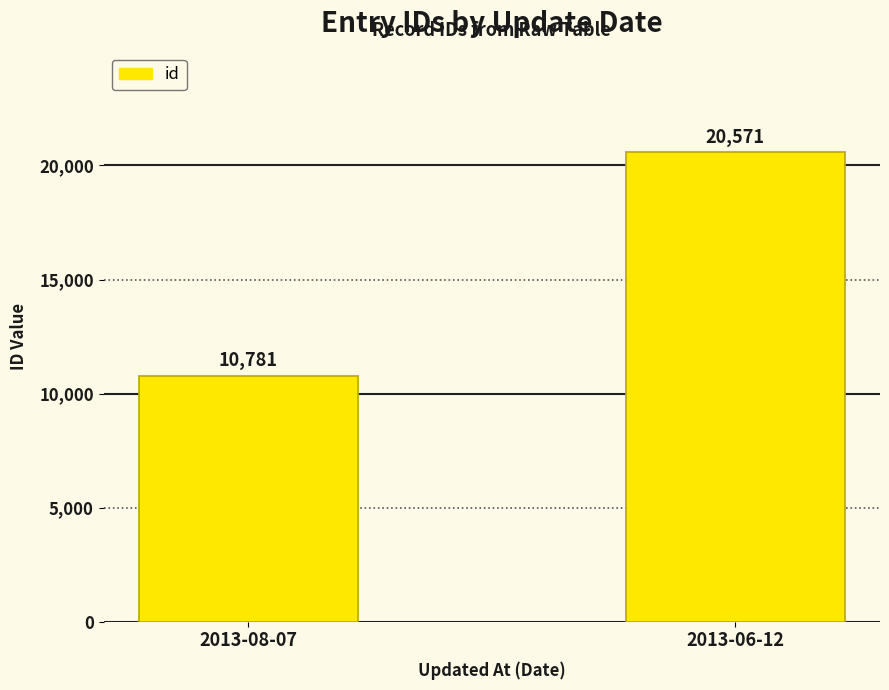

How many data points are less than 20571?

1